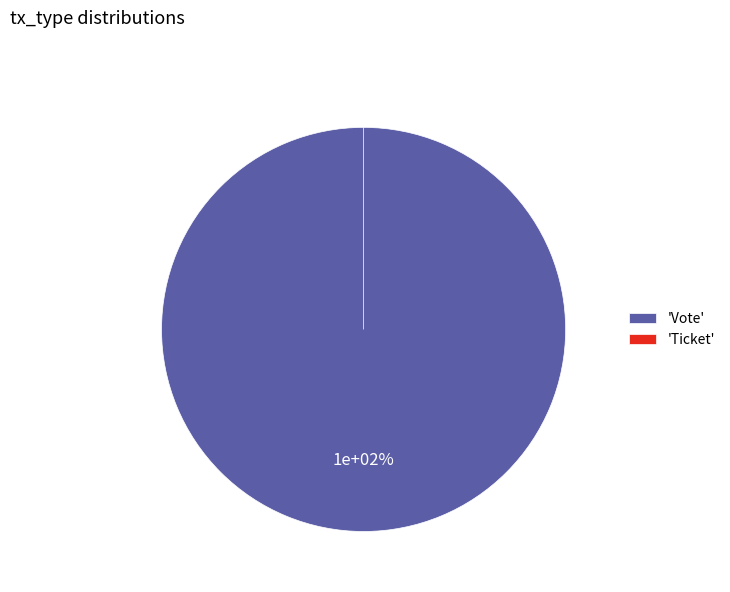

Rank the categories by value from lowest to highest.

Ticket, Vote